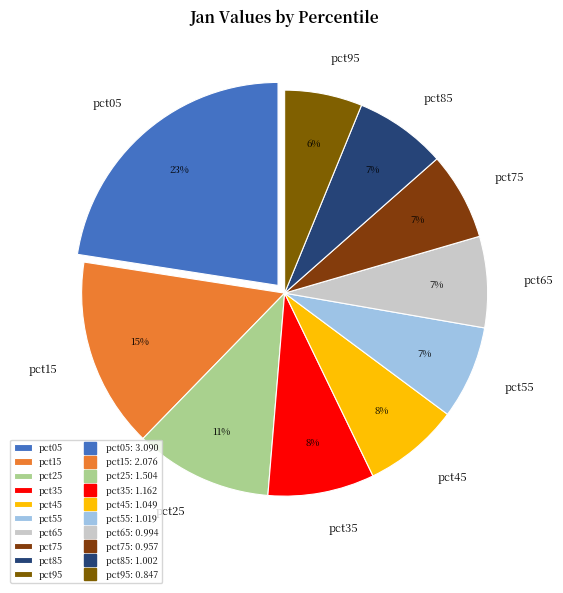

Between pct75 and pct15, which is larger?

pct15